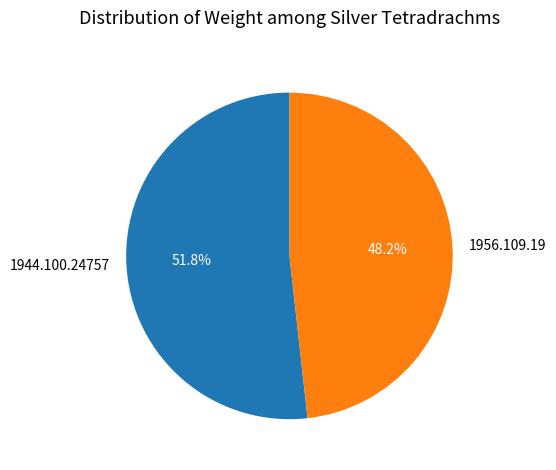

Count the number of slices in the pie.

2